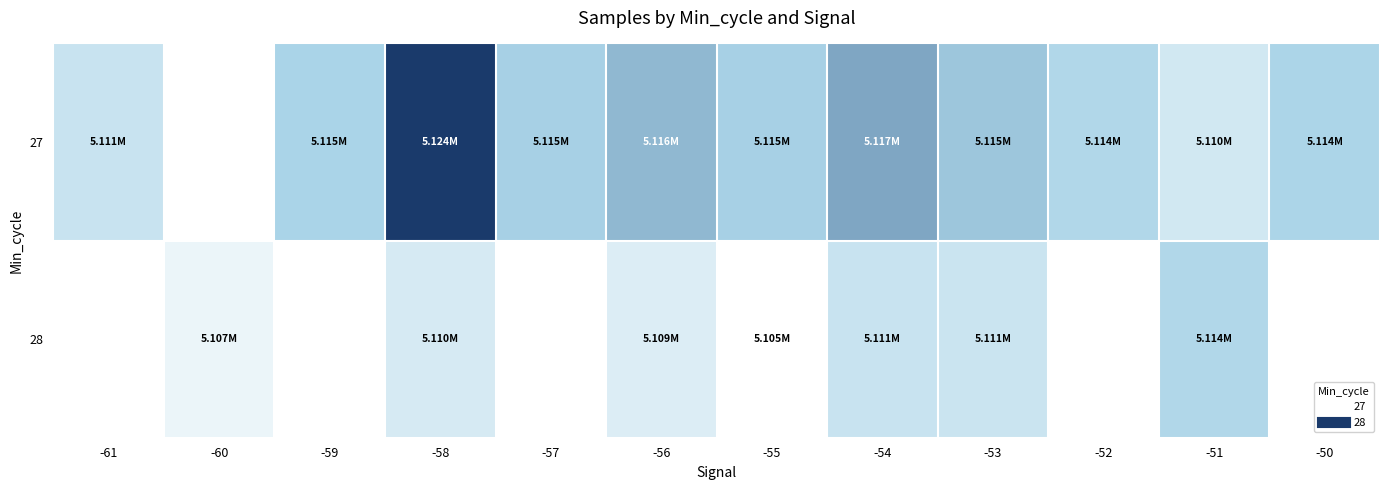

Count the number of categories in the chart.

12